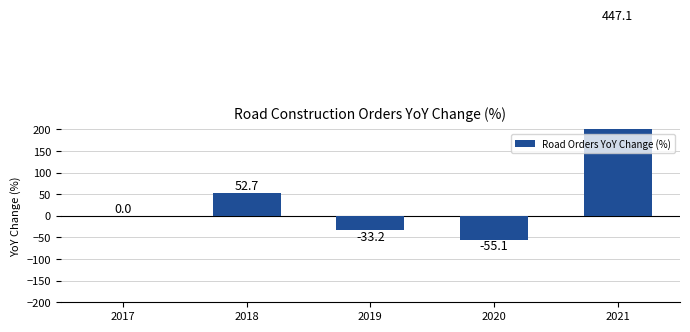

How many values are below 0?

2